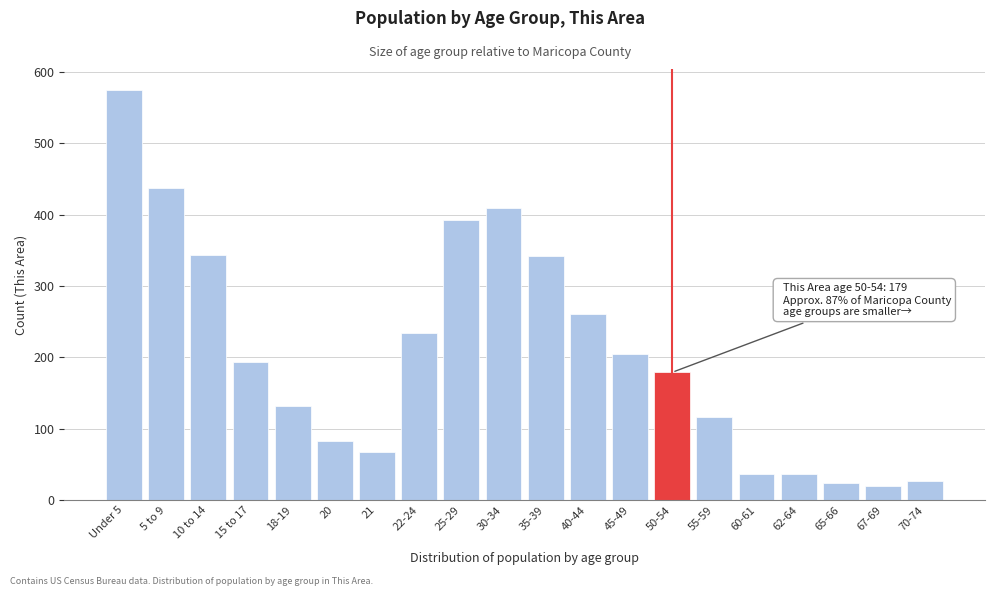

Which has a higher value, 35-39 or 25-29?

25-29